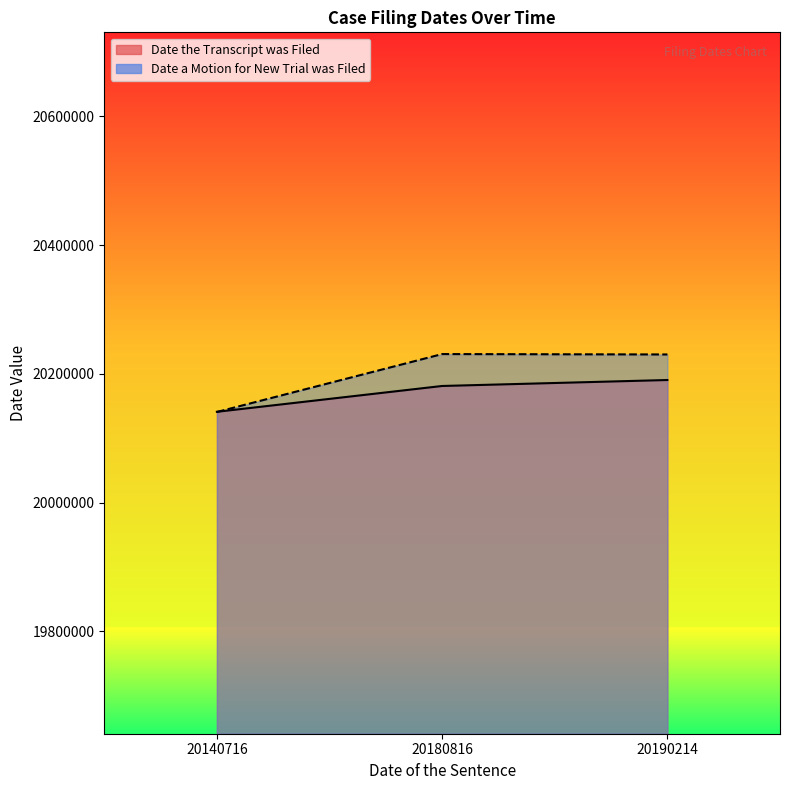

Reading right to left, extract all data points from this chart.

Date the Transcript was Filed: 20190403	20181128	20141021
Date a Motion for New Trial was Filed: 20230103	20230712	20140718